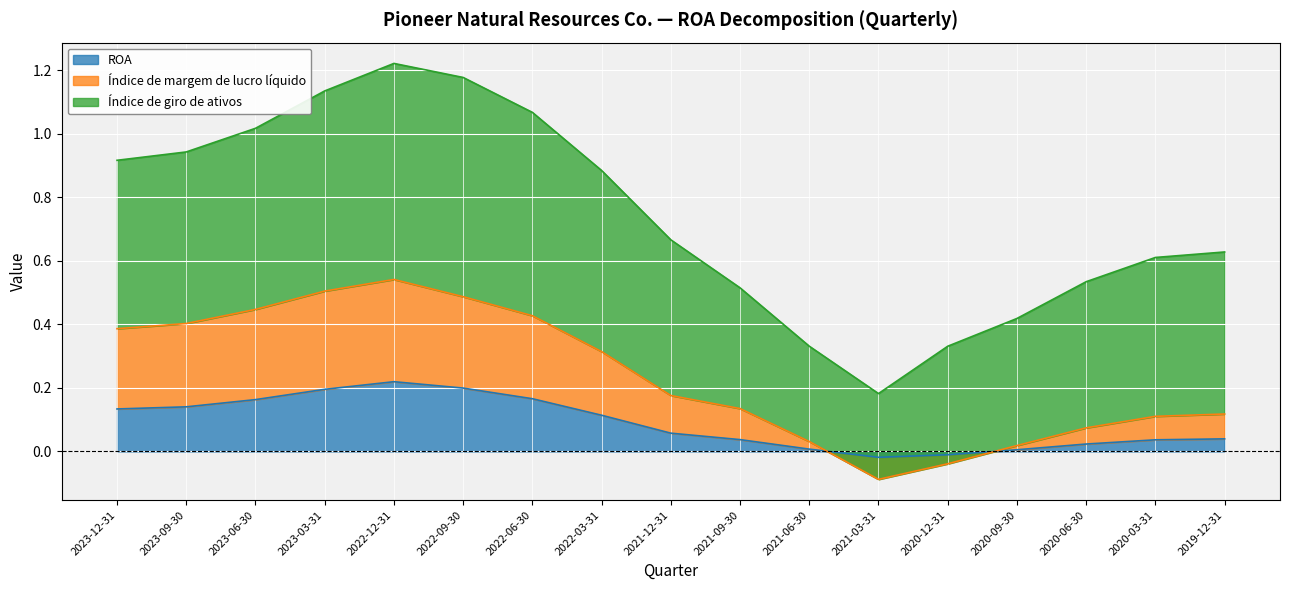

How many positive values does the ROA series have?

15